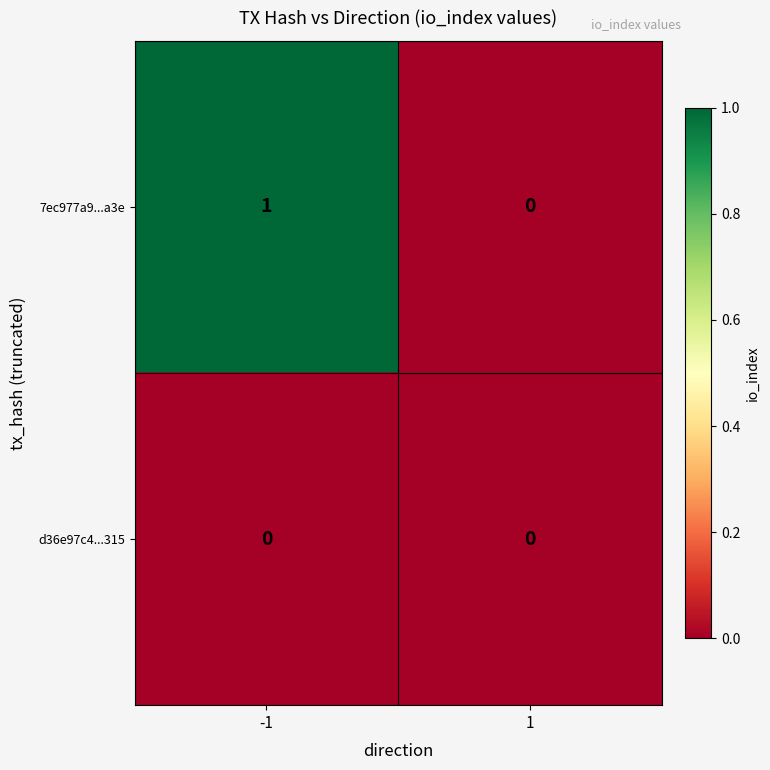

Which series has the largest range (max minus min)?

7ec977a9...a3e